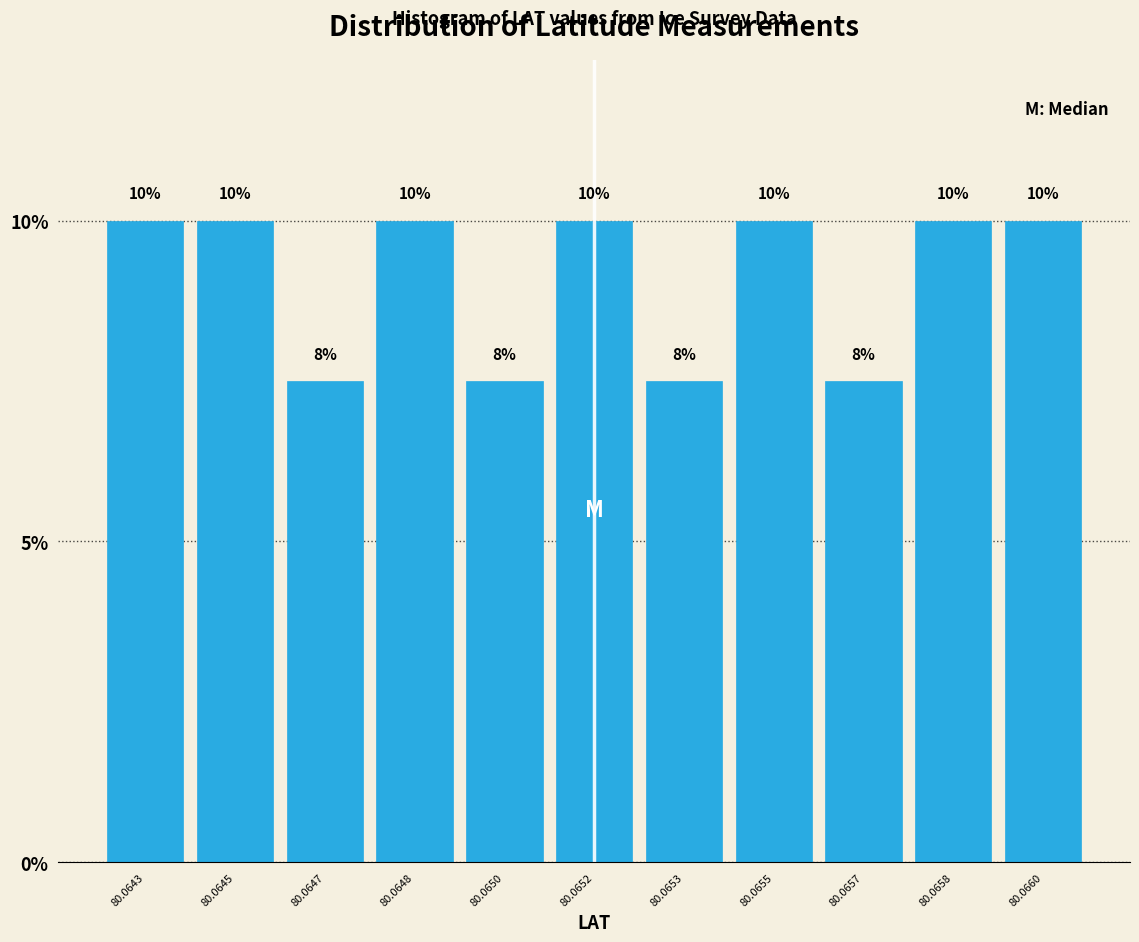

What is the value of the 5th bar from the left?

7.5